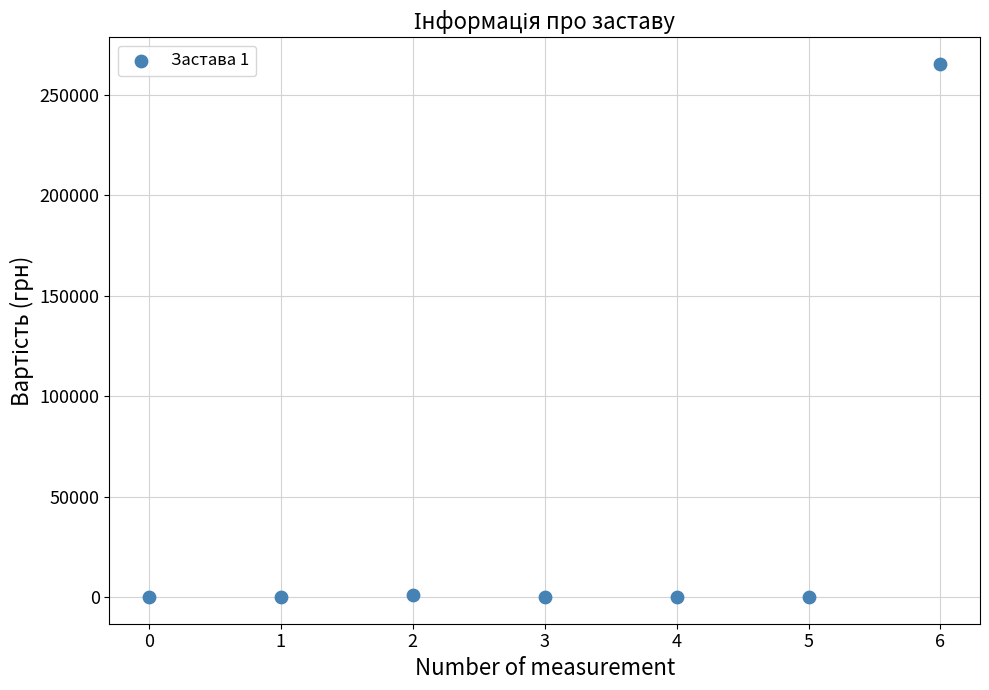

What is the range of Y values (max minus min)?

265160